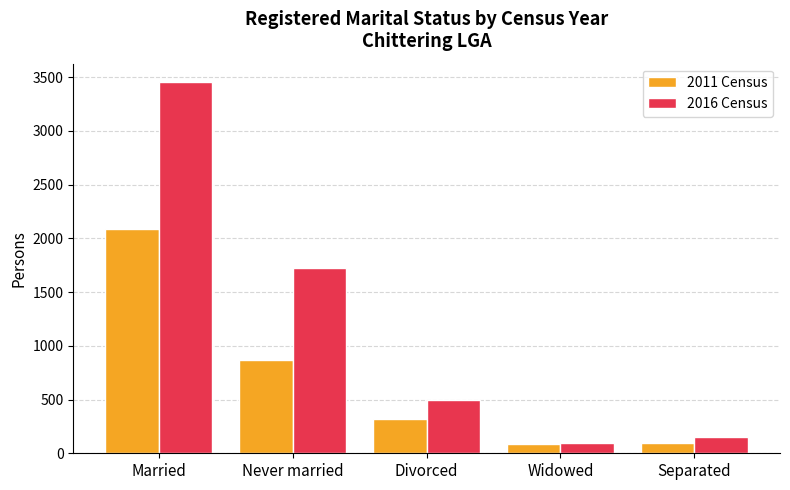

List the series in order of their overall mean, lowest first.

2011 Census, 2016 Census